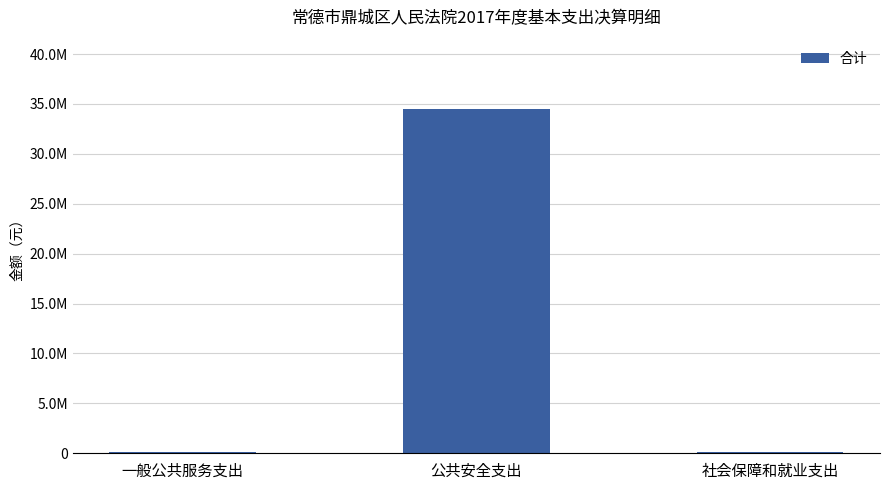

Are the bars horizontal?

No